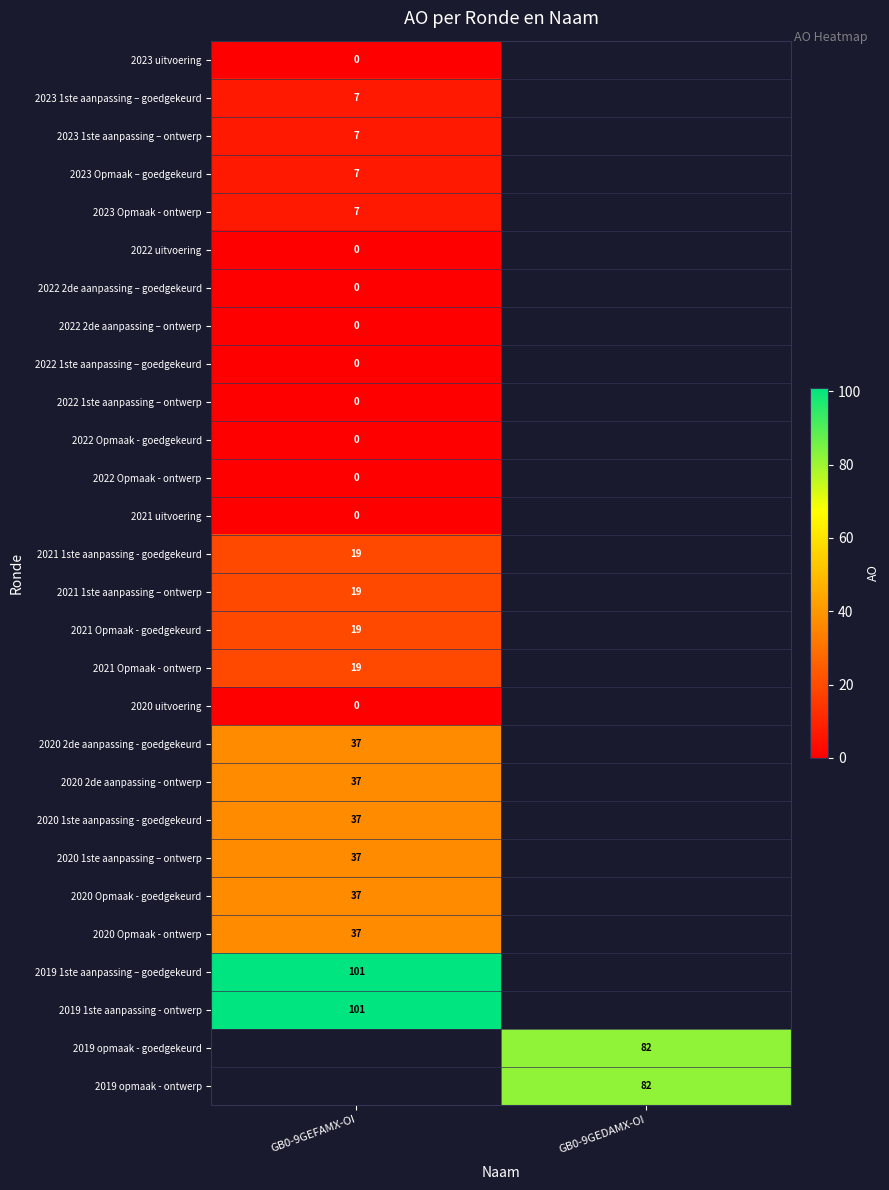

Which label corresponds to the largest value in the chart?

GB0-9GEFAMX-OI